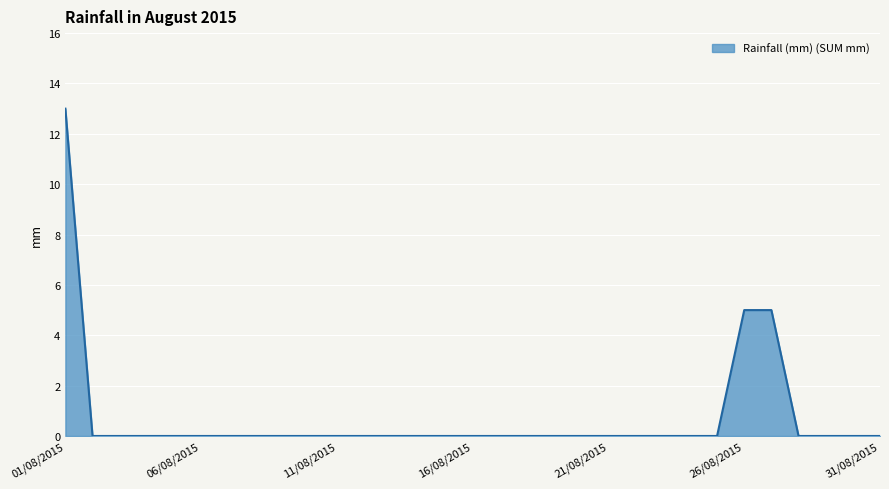

Does the chart have visible grid lines?

Yes